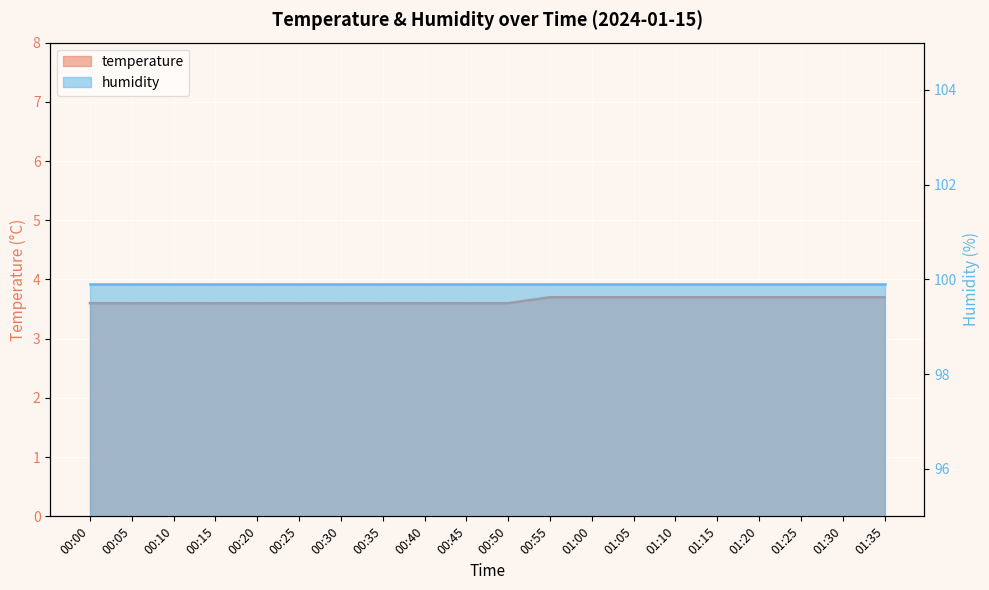

Approximately how many times larger is the value at 00:20 compared to 00:45?

1.0